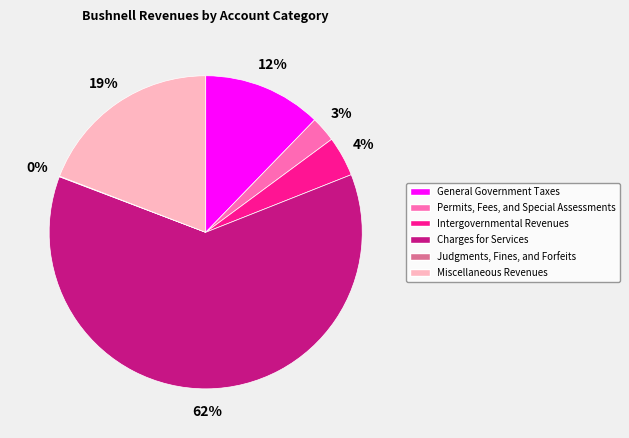

Is it true that Intergovernmental Revenues is 4% of the pie?

True